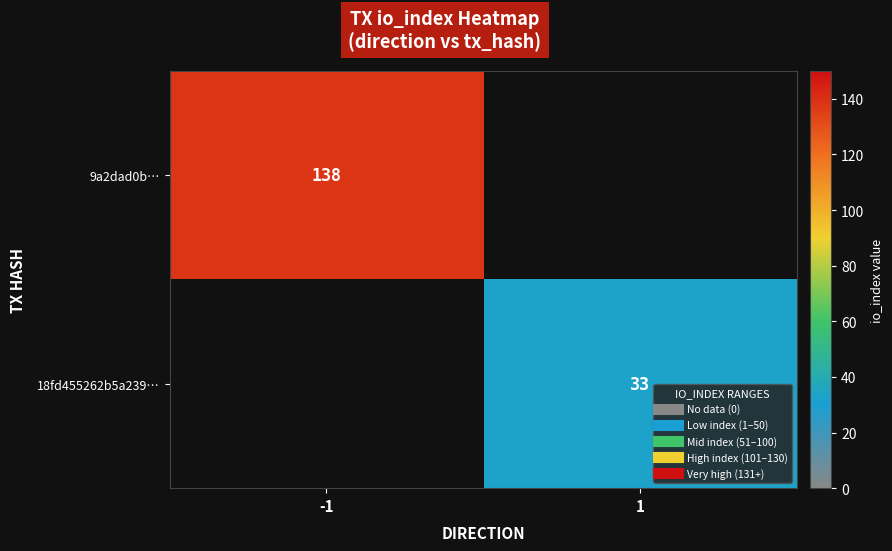

What is the approximate value of 9a2dad0b… at -1?

138.0